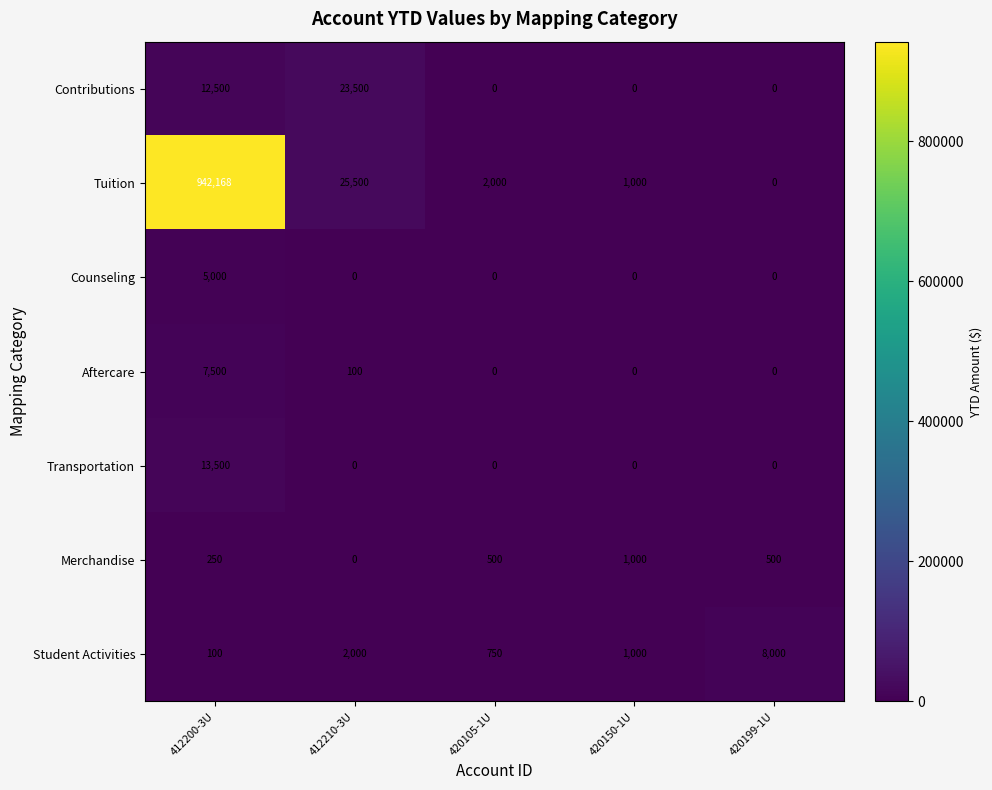

Which category has the highest value across all series?

412200-3U